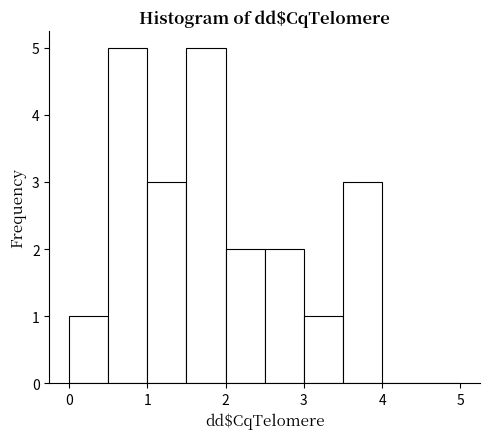

What is the height of the bar covering 0.5 to 1.0 on the x-axis? The values are not printed on the chart, so give them approximately, as read against the axis.

5